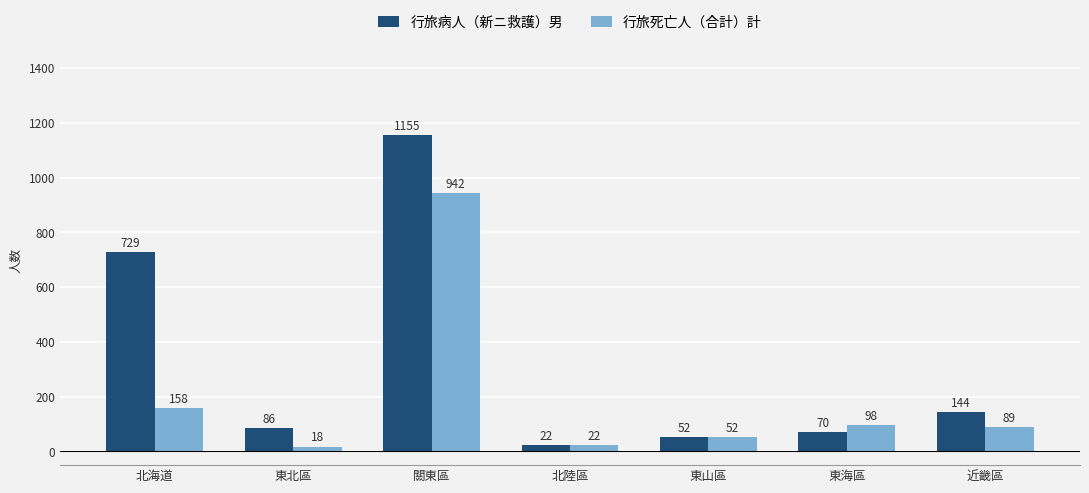

What is the smallest value displayed?

18